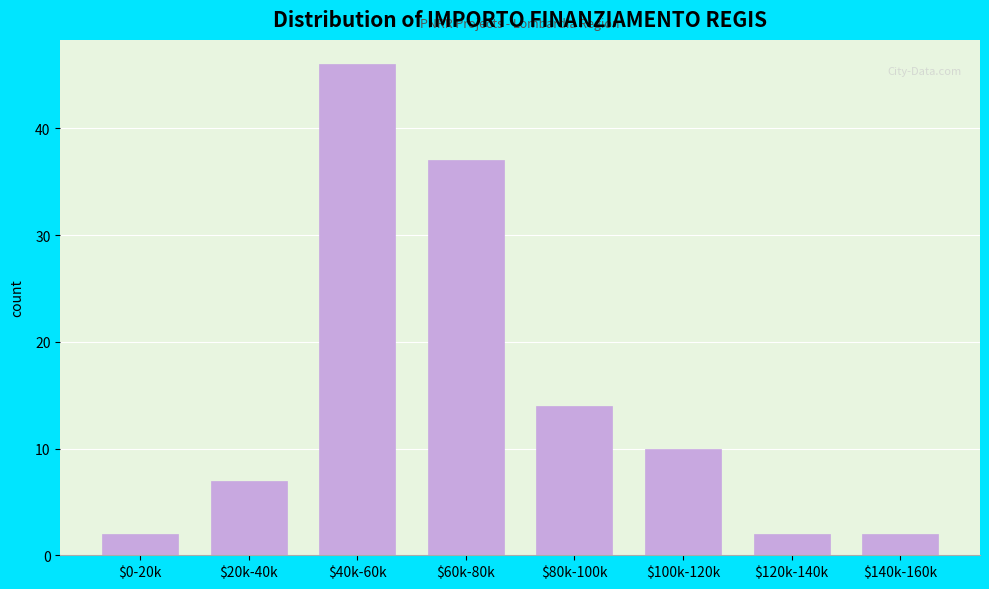

Reading left to right, list all the values displayed in this chart.

2	7	46	37	14	10	2	2